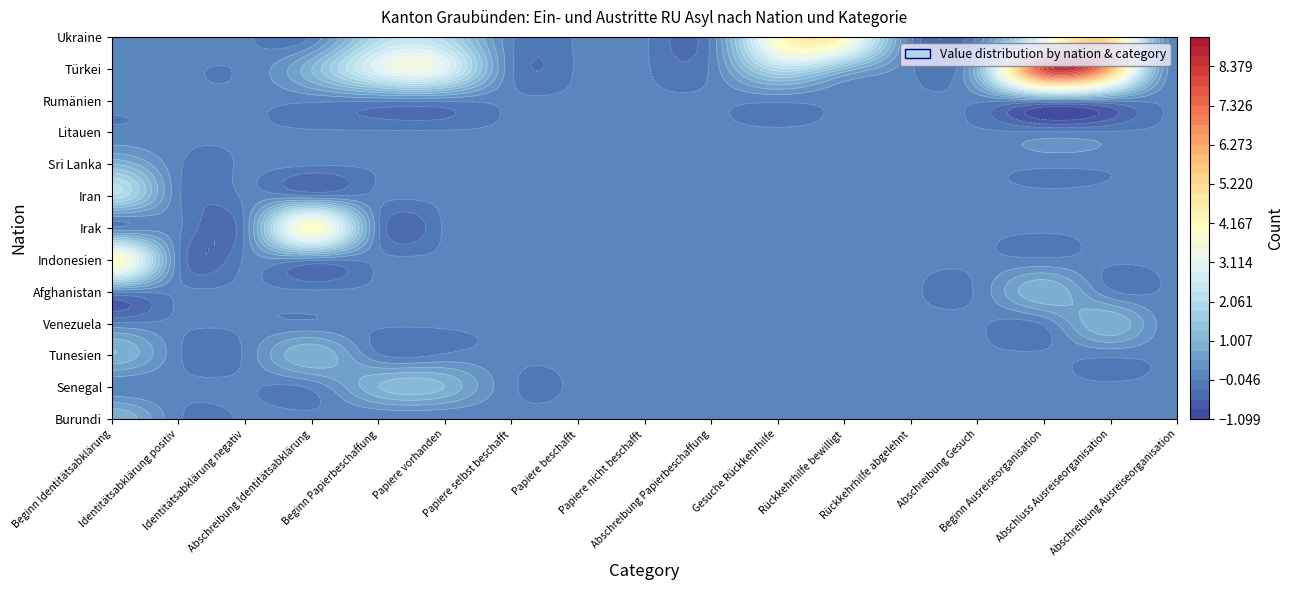

What is the difference between the maximum and minimum values in the Burundi series?

1